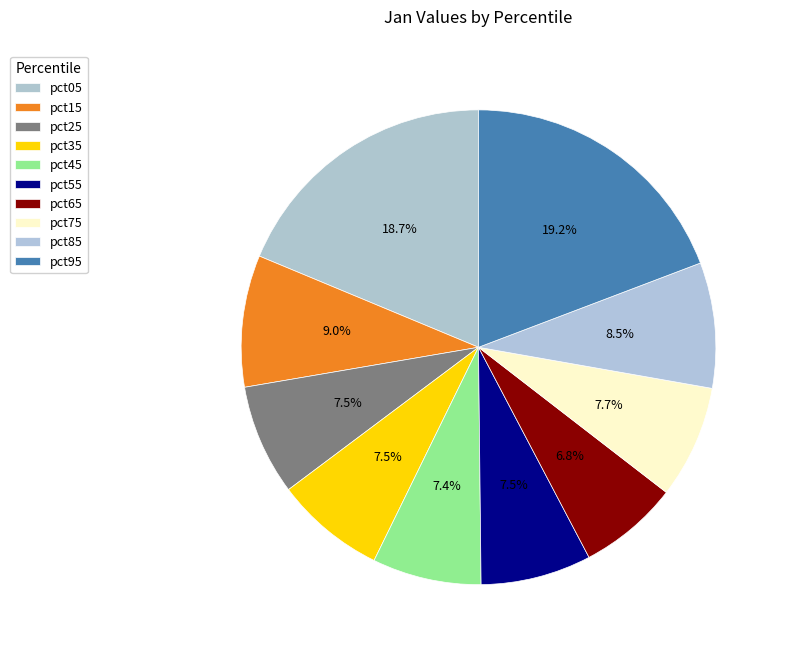

Count the number of slices in the pie.

10